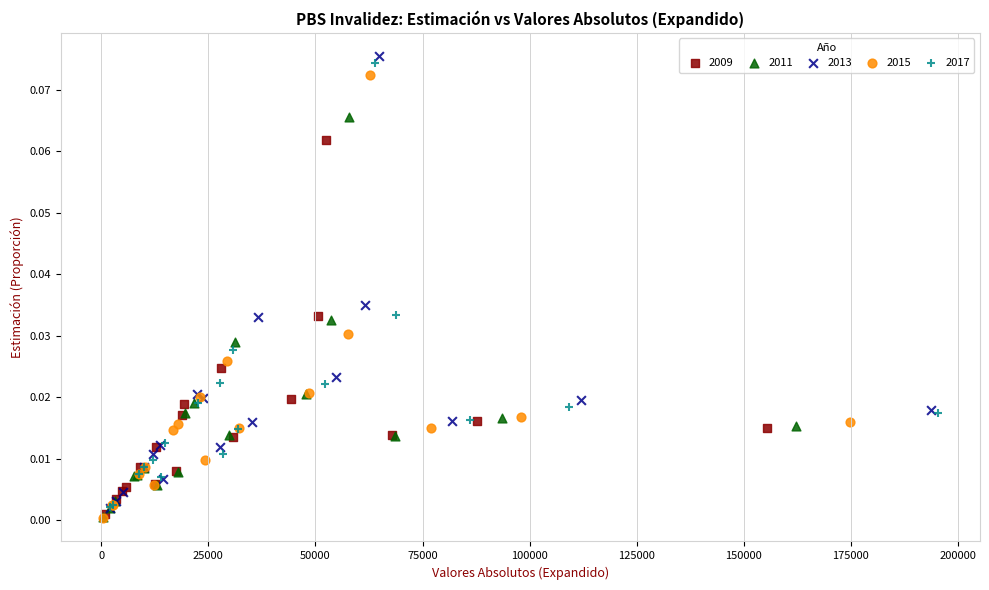

Which series has the largest Y range (max minus min)?

2013